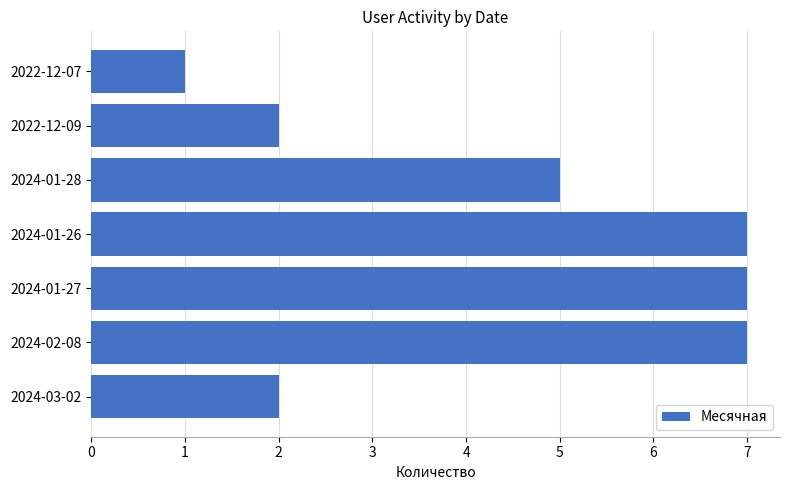

How many data points are less than 5?

3